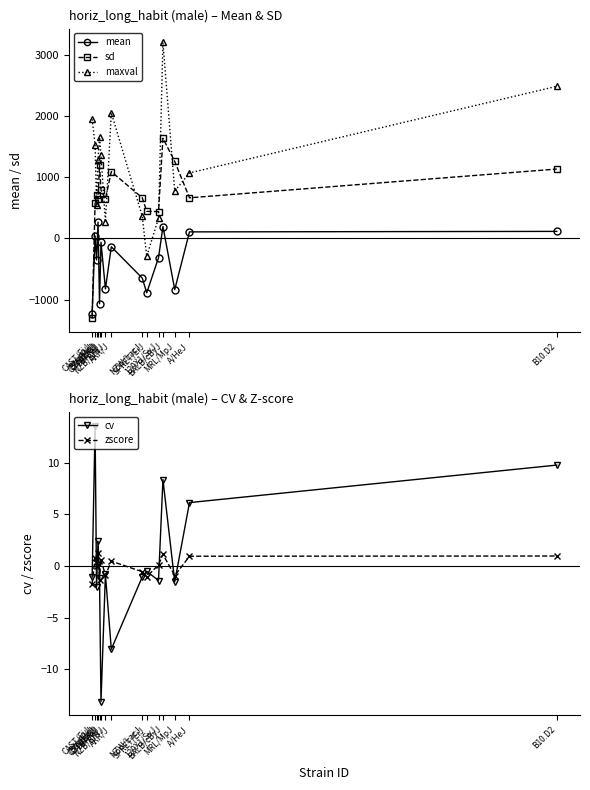

Does the chart display data point markers on the line(s)?

Yes